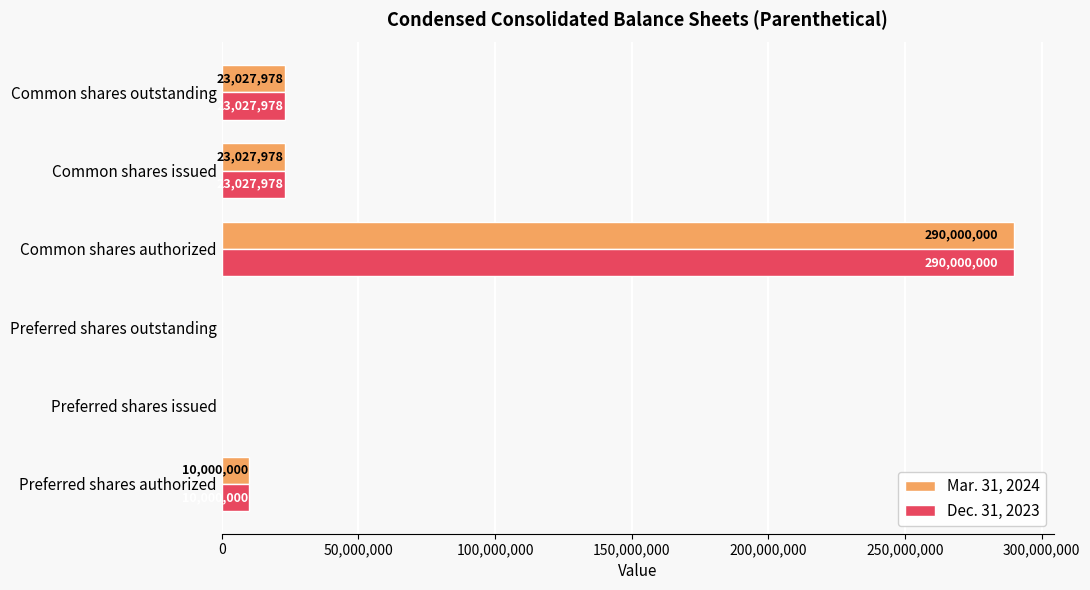

How many values in Mar. 31, 2024 are above zero?

4